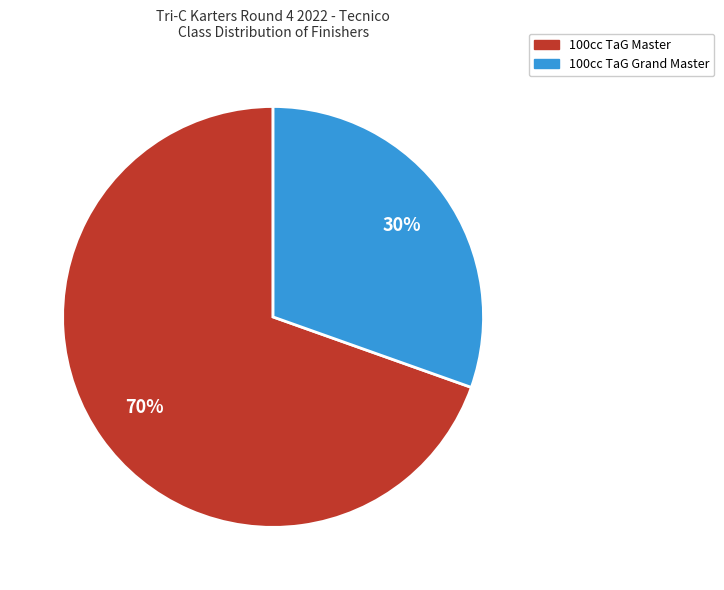

Does any single category account for the majority?

Yes